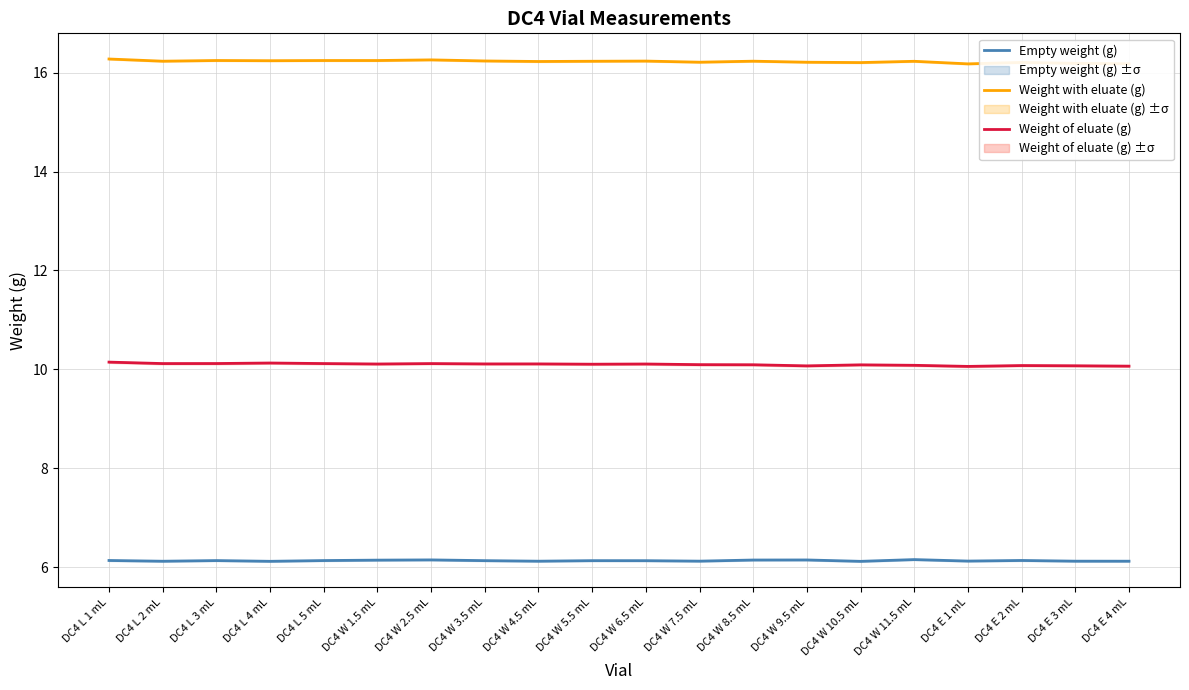

How many Empty weight (g) values are between 6 and 7?

20